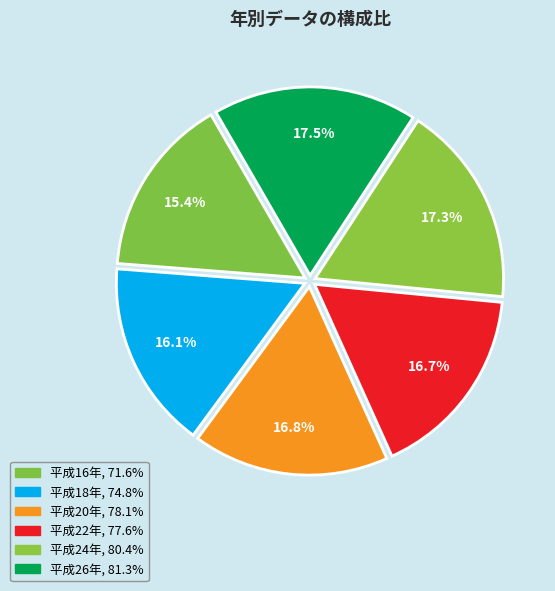

To the nearest percent, what percentage of the pie is 平成20年?

17%